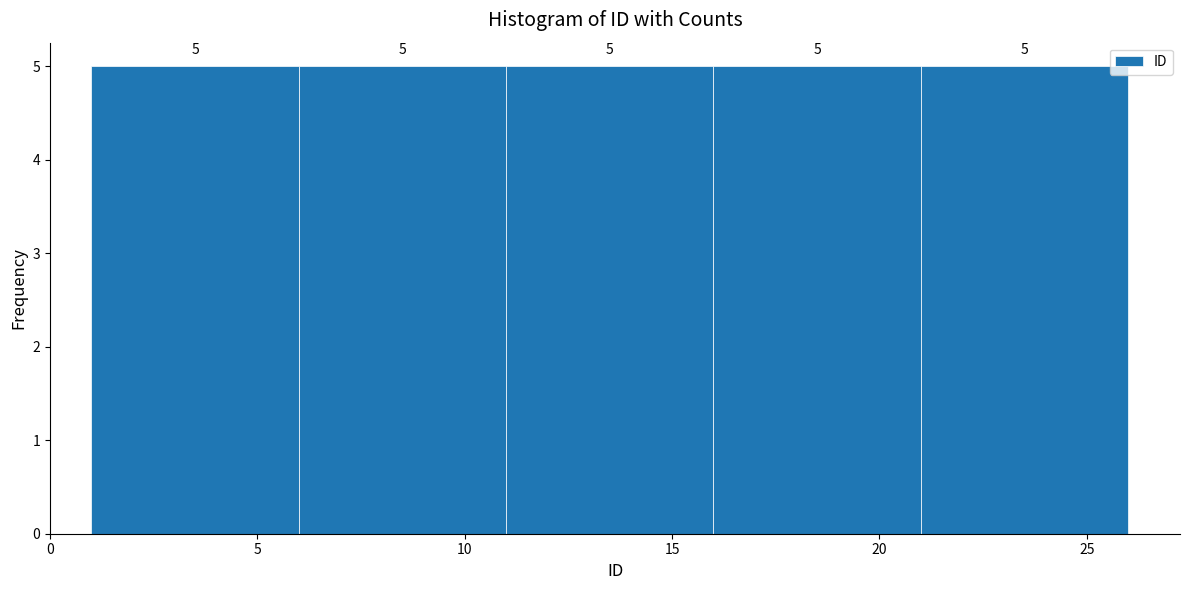

Reading left to right, transcribe this chart: for each bar, give the range it covers on the x-axis and its height.

1 to 6: 5
6 to 11: 5
11 to 16: 5
16 to 21: 5
21 to 26: 5